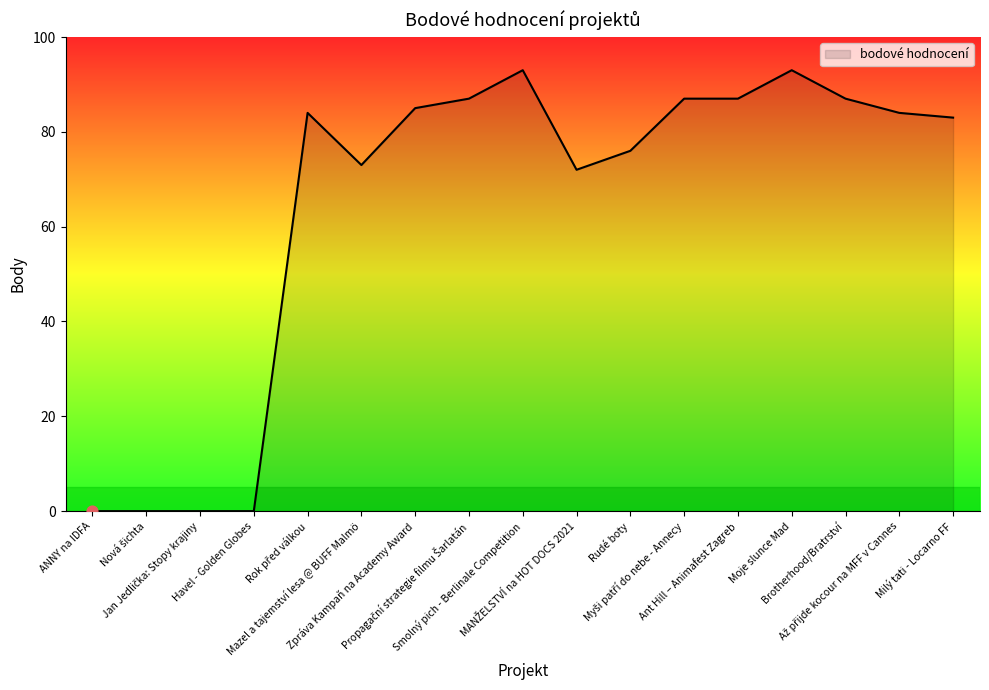

What is the difference between the maximum and minimum values?

93